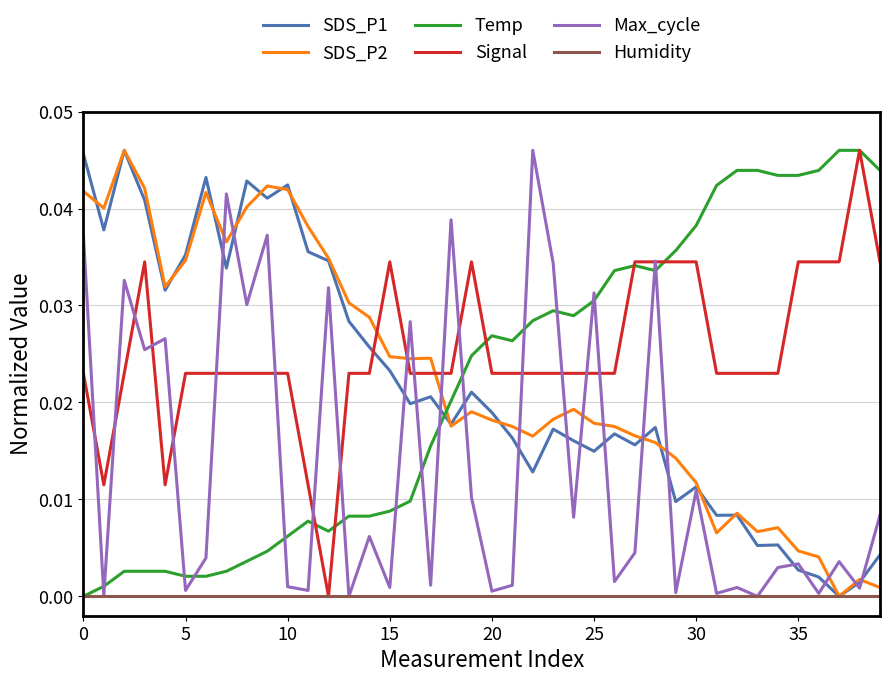

The value of Humidity at 30 is 0.0. True or false?

True